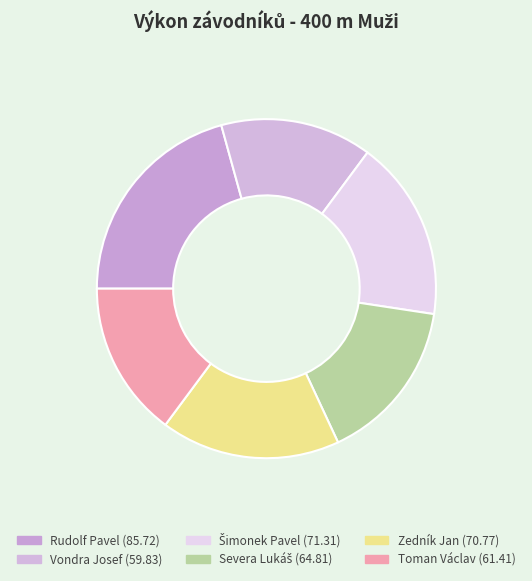

What percentage is the Toman Václav slice, to the nearest percent?

15%